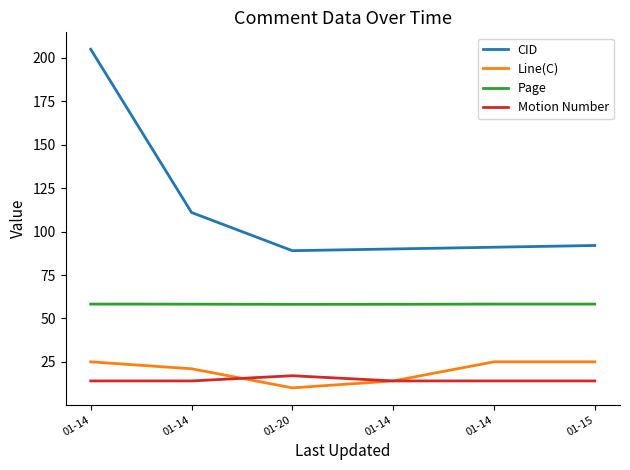

How many lines are shown in the chart?

4